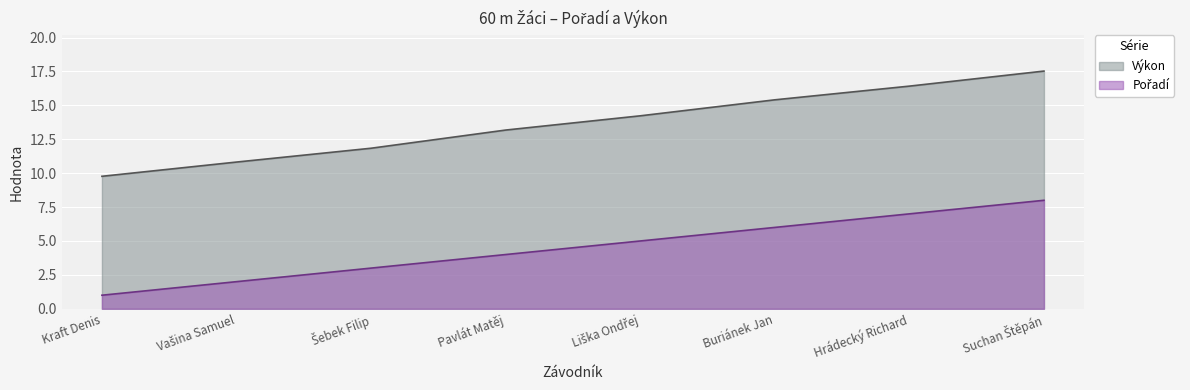

What is the difference between the maximum and minimum values in the Výkon series?

7.8